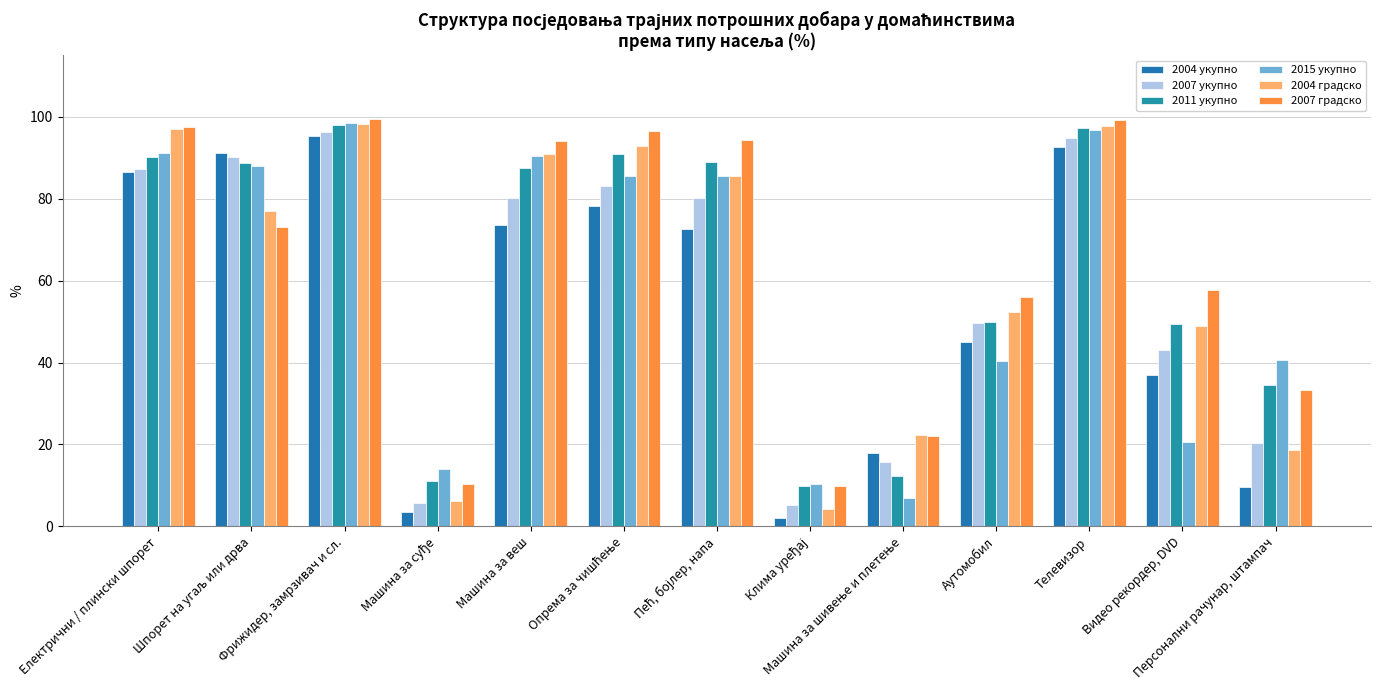

At which label does 2004 градско first exceed 77?

Електрични / плински шпорет